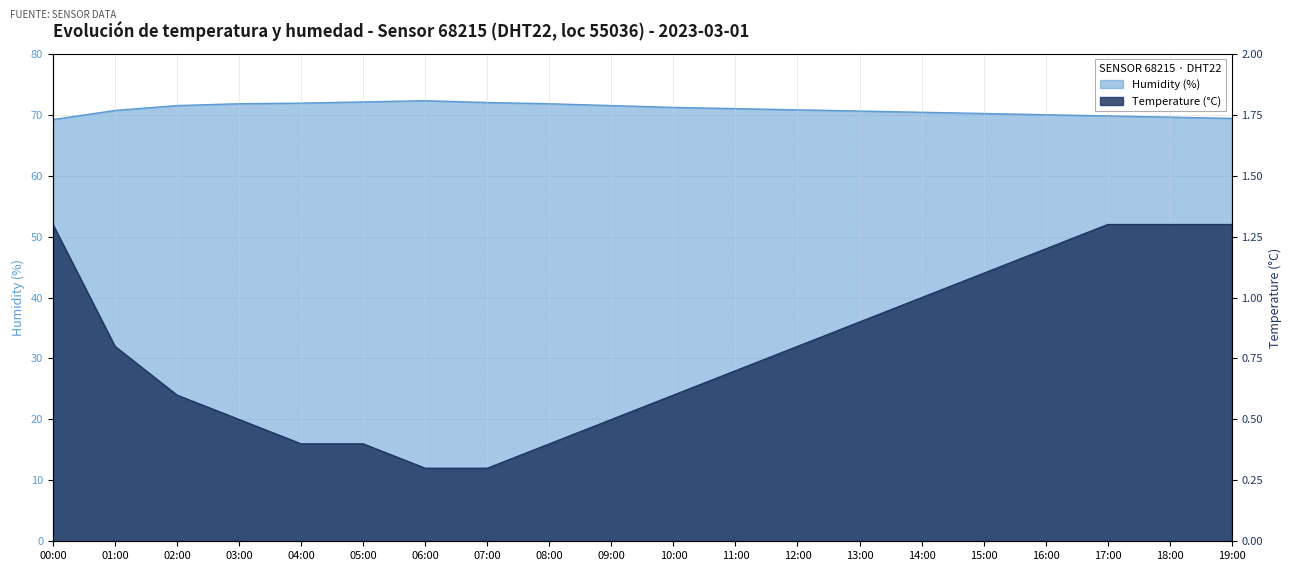

What is the average value of the humidity series?

70.9